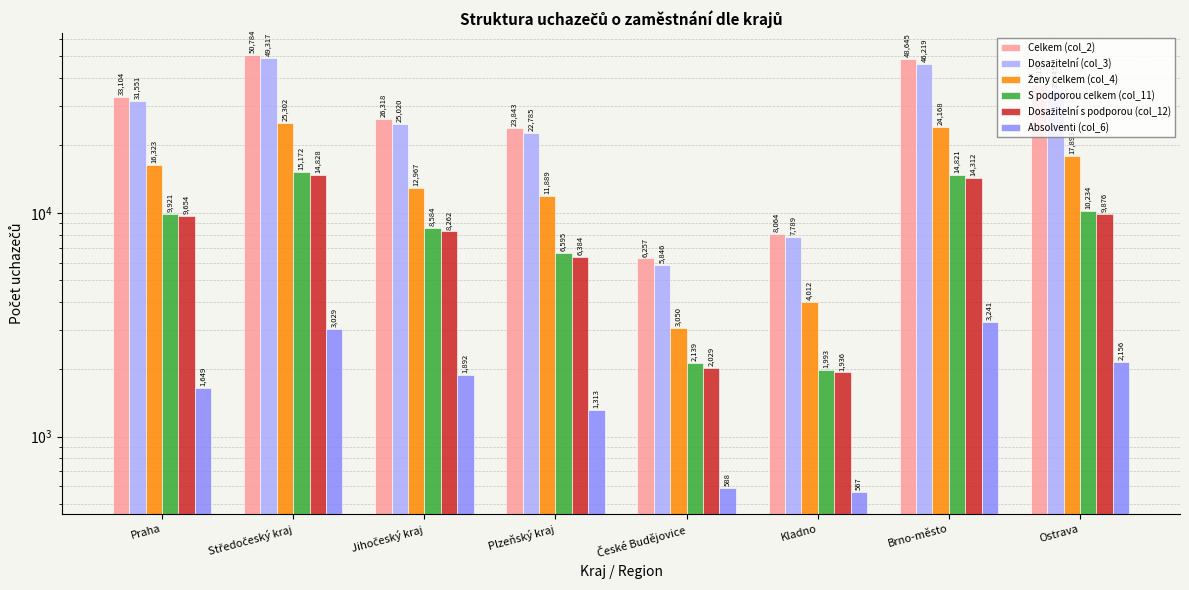

Rank the categories by Ženy celkem (col_4) value from highest to lowest.

Středočeský kraj, Brno-město, Ostrava, Praha, Jihočeský kraj, Plzeňský kraj, Kladno, České Budějovice